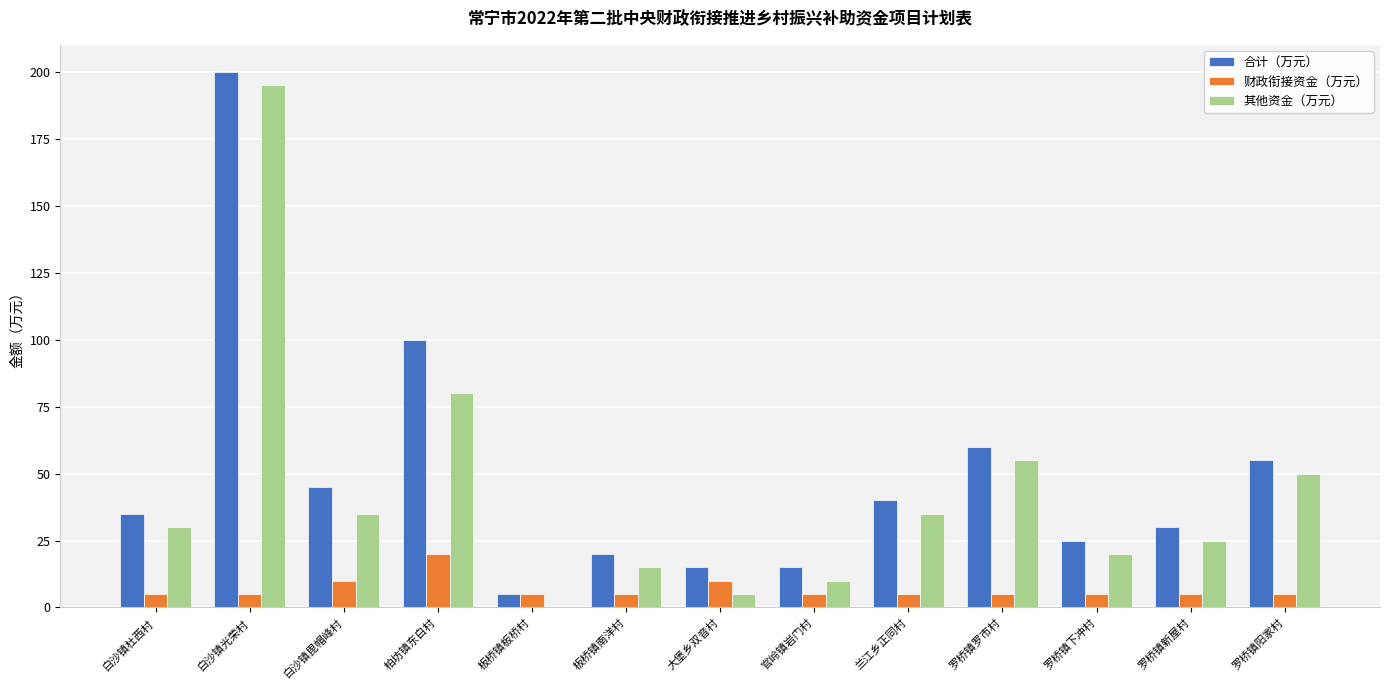

Does the chart contain stacked bars?

No